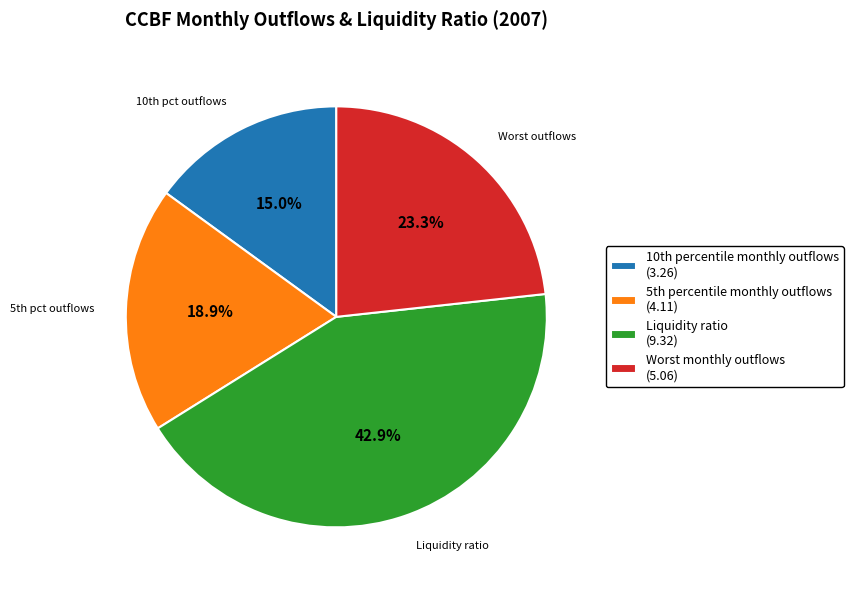

Is there a majority slice in this chart?

No